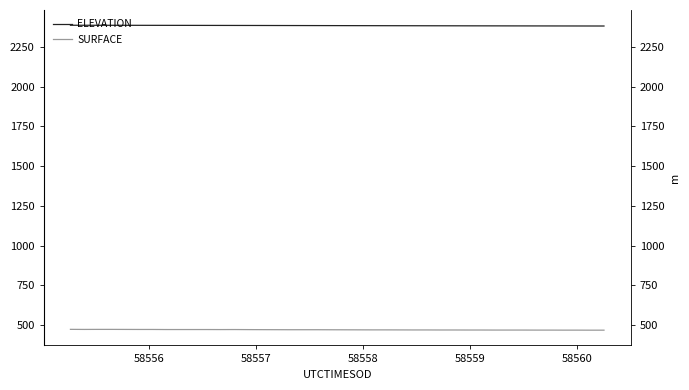

Is it true that SURFACE equals 740.4 at 58560?

False